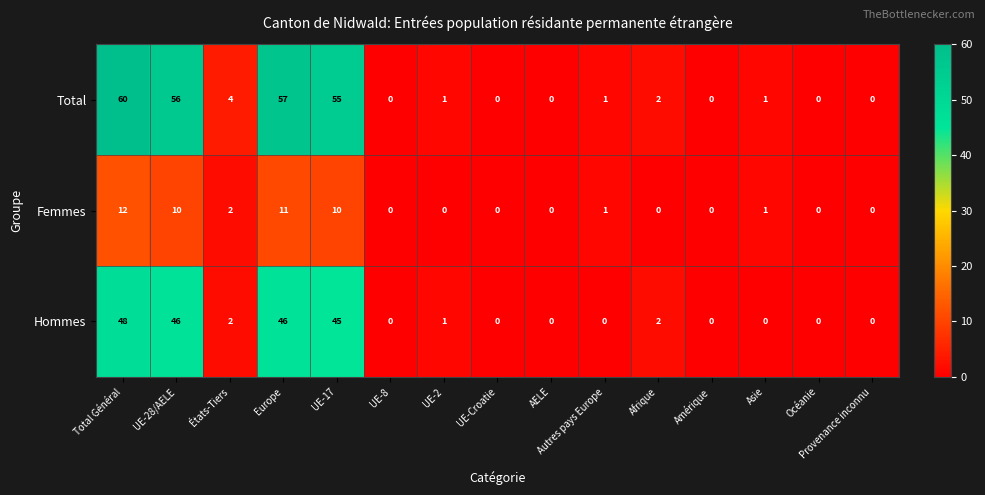

How many positive values does the Total series have?

9